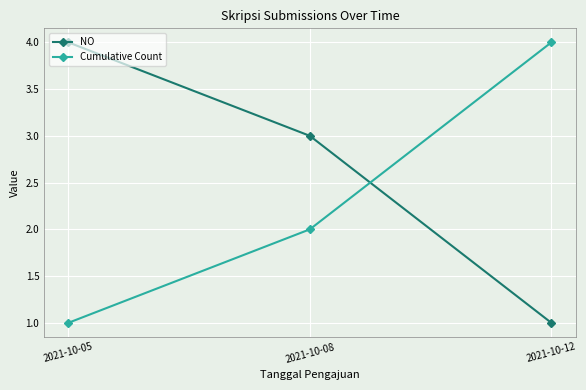

List the labels in order of Cumulative Count value, largest first.

2021-10-12, 2021-10-08, 2021-10-05